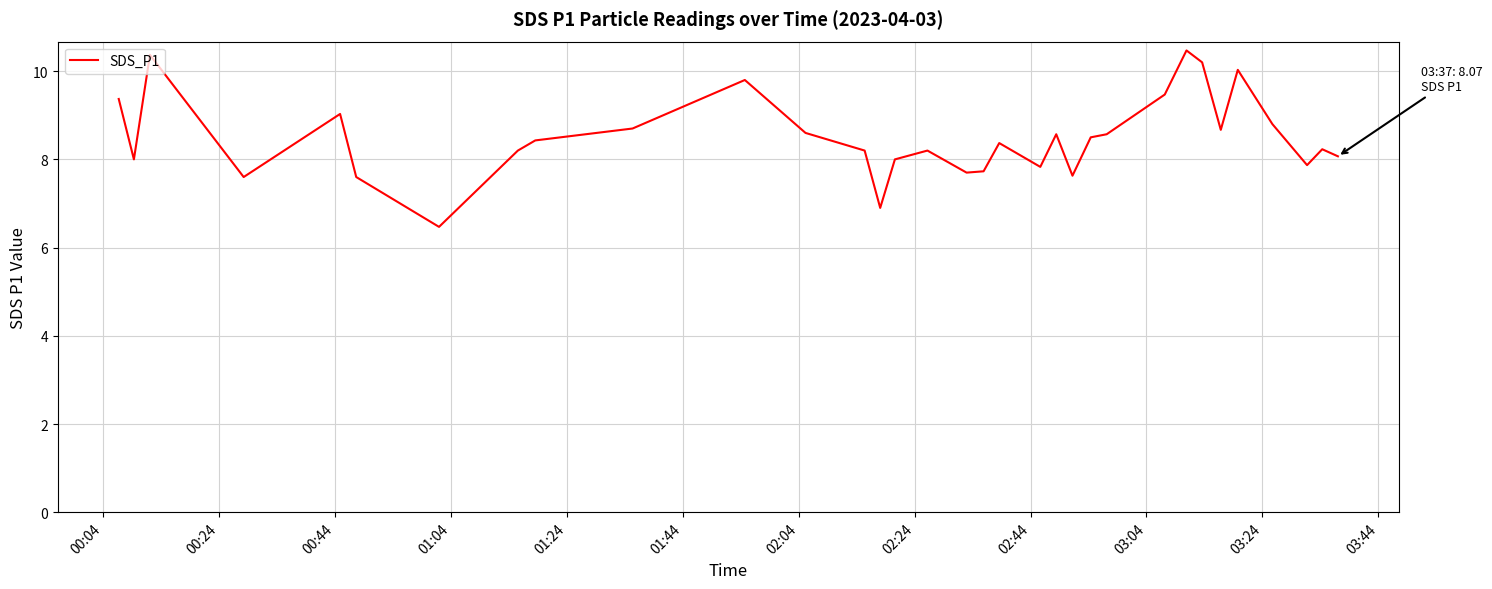

What is the difference between the maximum and minimum values?

4.0